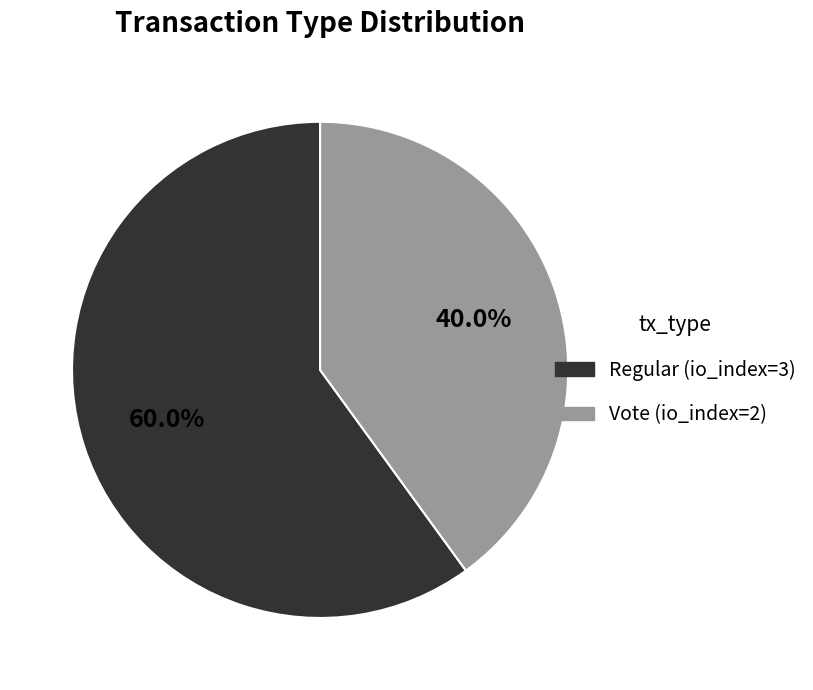

To the nearest percent, what is the average slice percentage?

50%